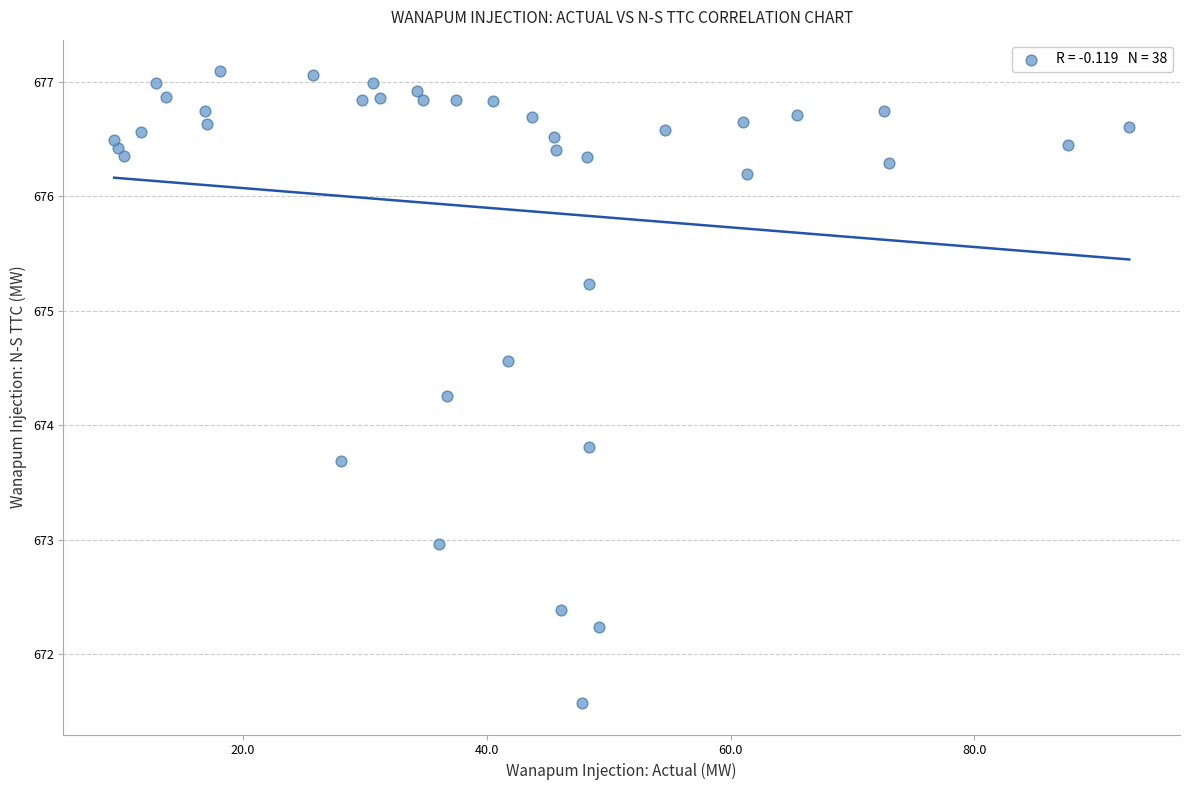

What is the range of Y values (max minus min)?

5.5